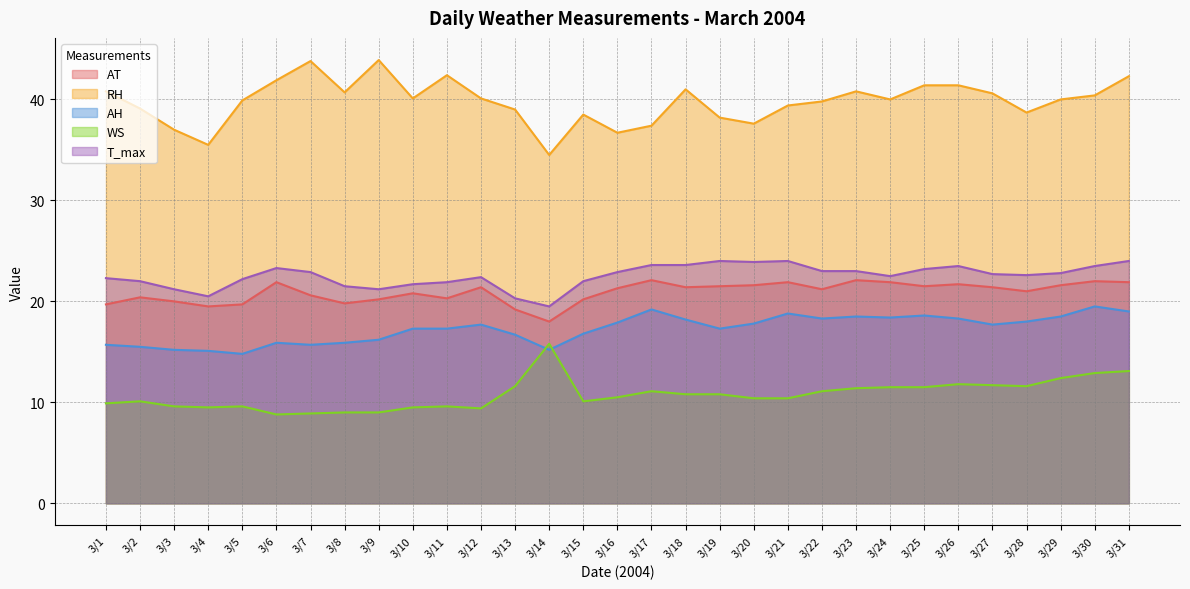

Where does the AT series first go above 21?

3/6